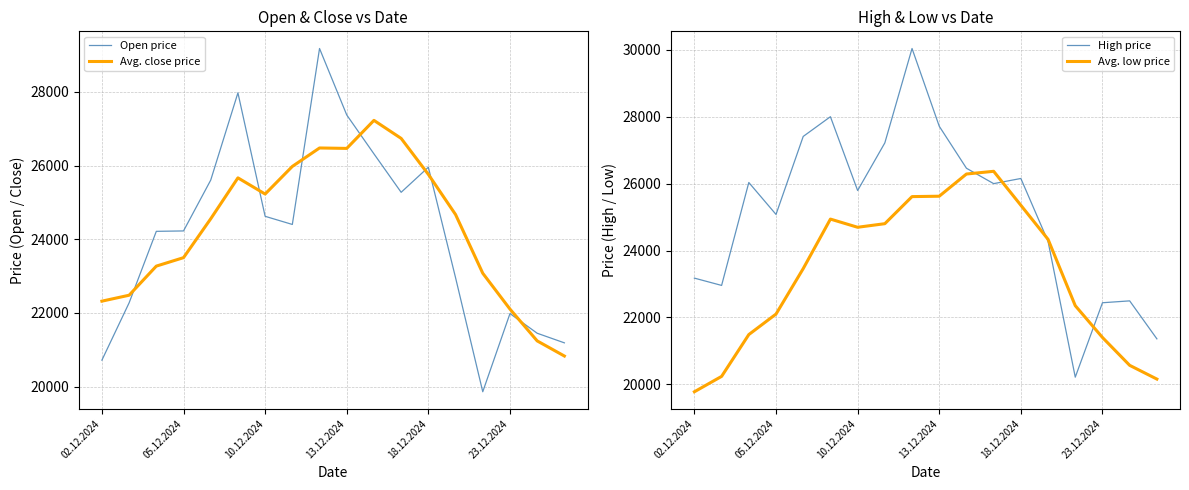

Does the chart have visible grid lines?

Yes